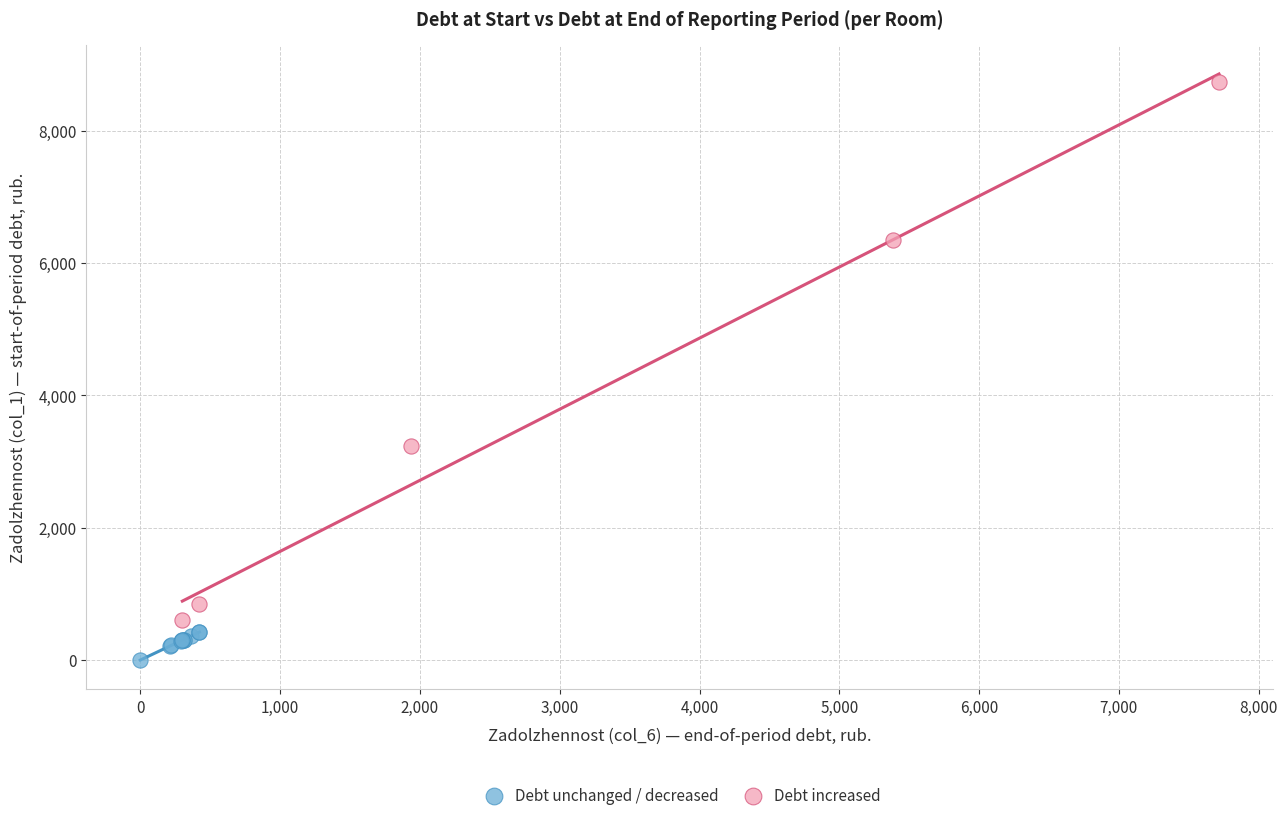

Which series reaches the maximum Y coordinate?

Debt increased